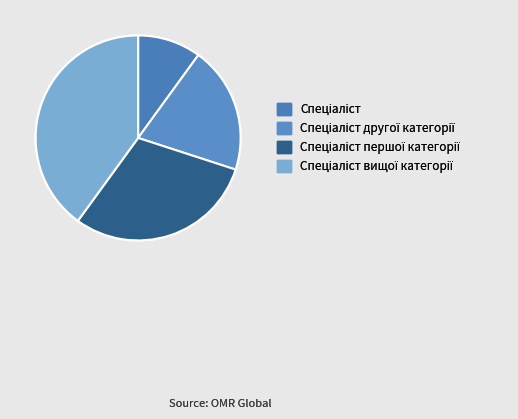

To the nearest percent, what is the difference between the largest and smallest slice percentages?

30%